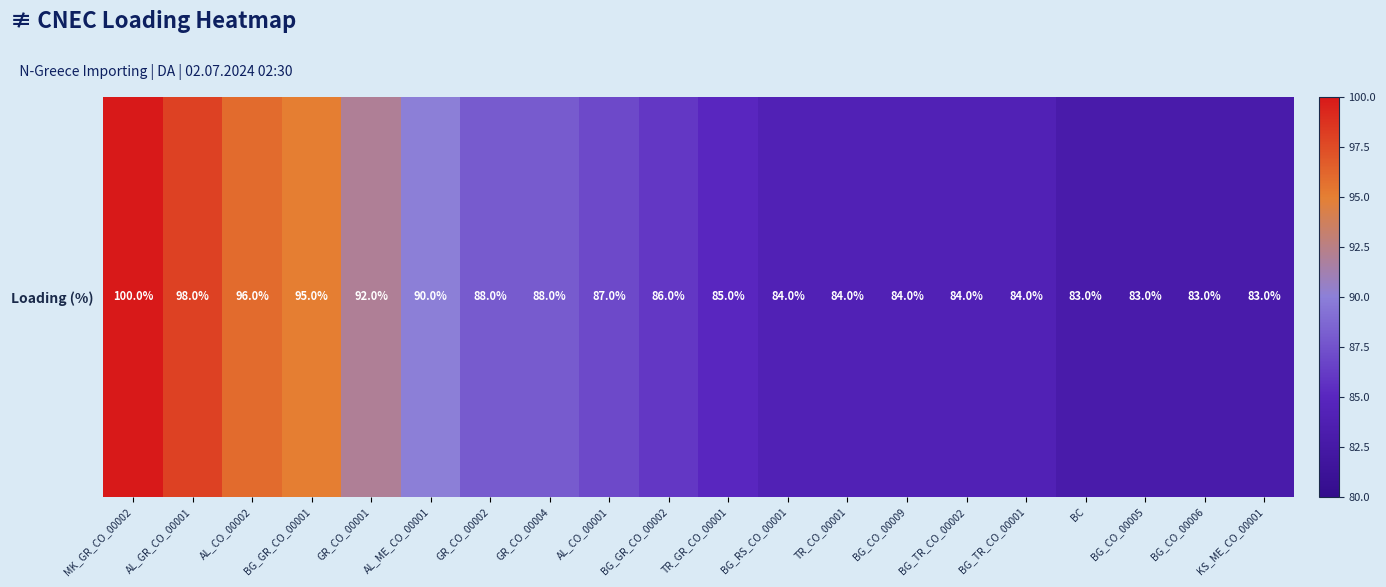

What is the change in value from TR_GR_CO_00001 to BG_RS_CO_00001?

-1